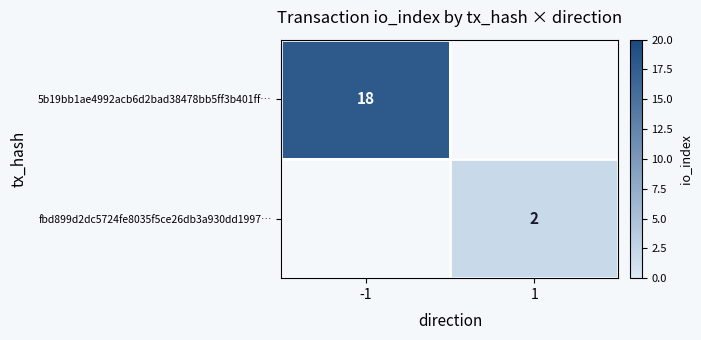

The 5b19bb1ae4992acb6d2bad38478bb5ff3b401ff… series shows 18 at -1. True or false?

True